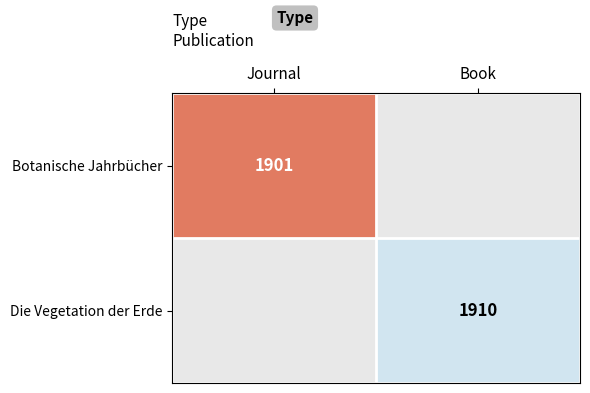

Is it true that Botanische Jahrbücher equals 1174 at Journal?

False